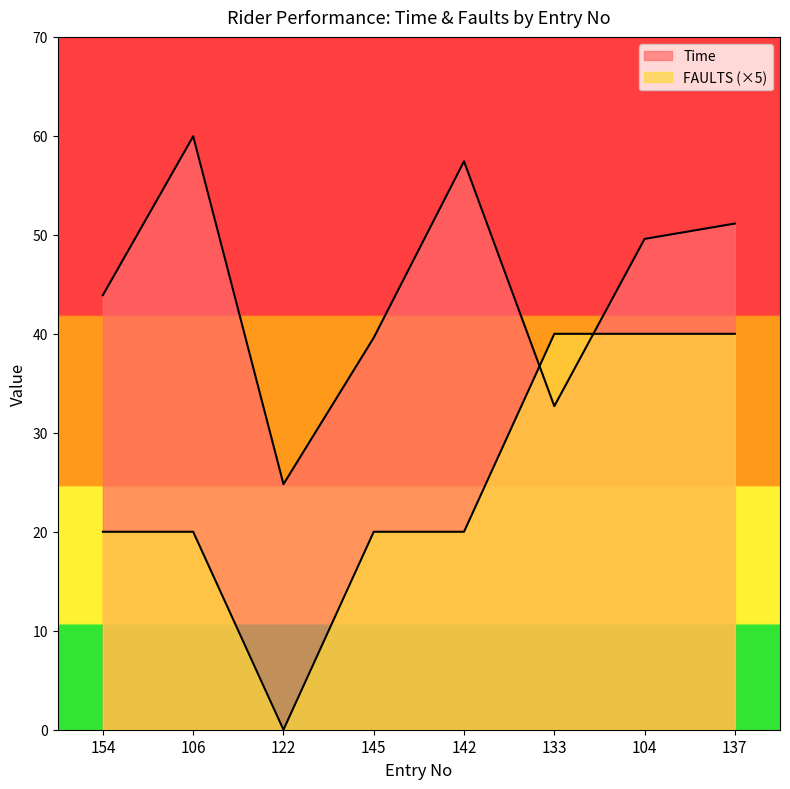

Rank the series by their average value, from highest to lowest.

Time, FAULTS